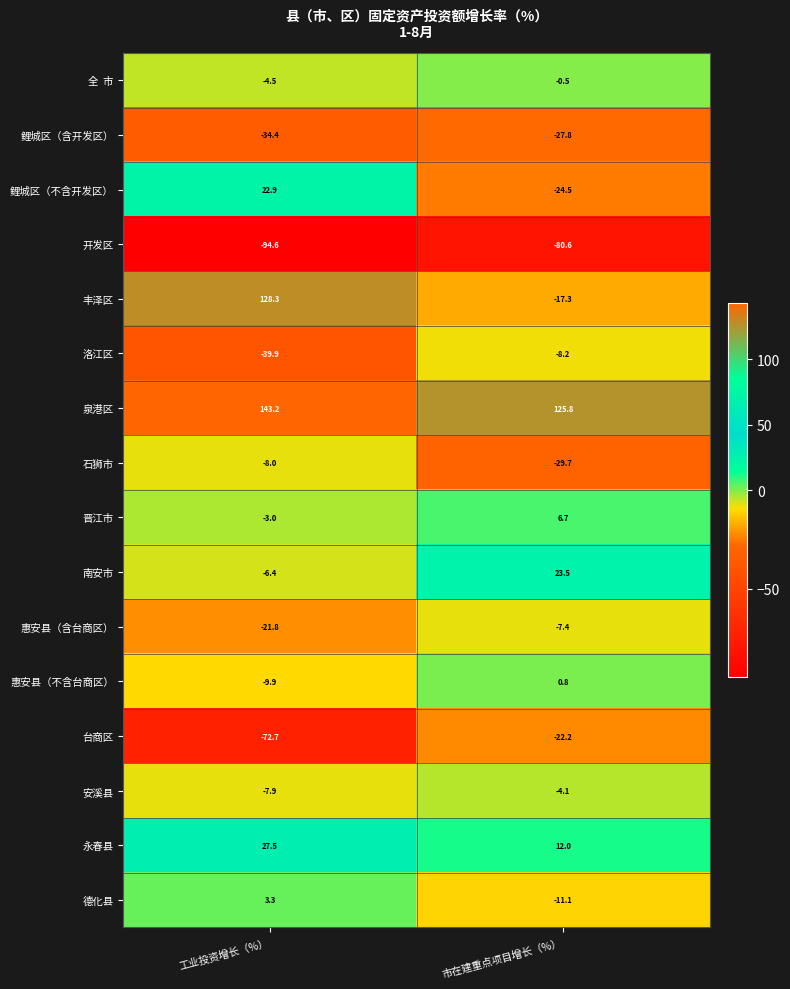

The value of 台商区 at 市在建重点项目增长（%） is -22.2. True or false?

True